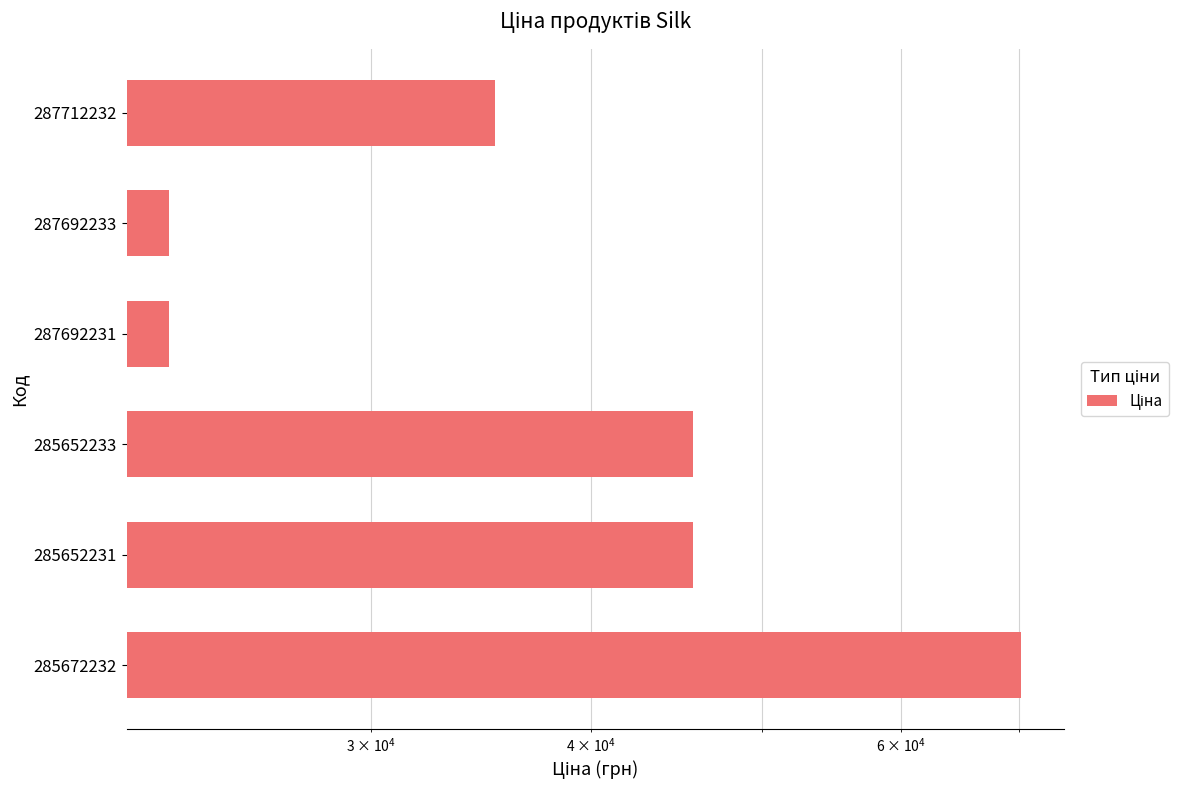

Does the chart contain any negative values?

No